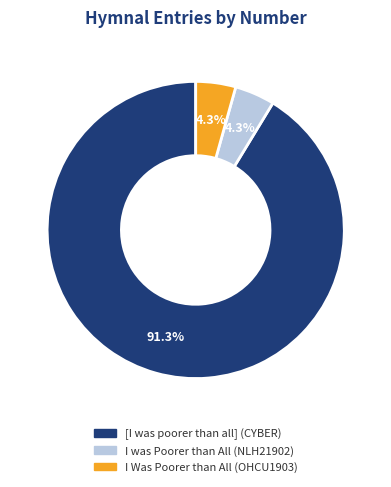

To the nearest percent, what percentage of the pie is [I was poorer than all] (CYBER)?

91%